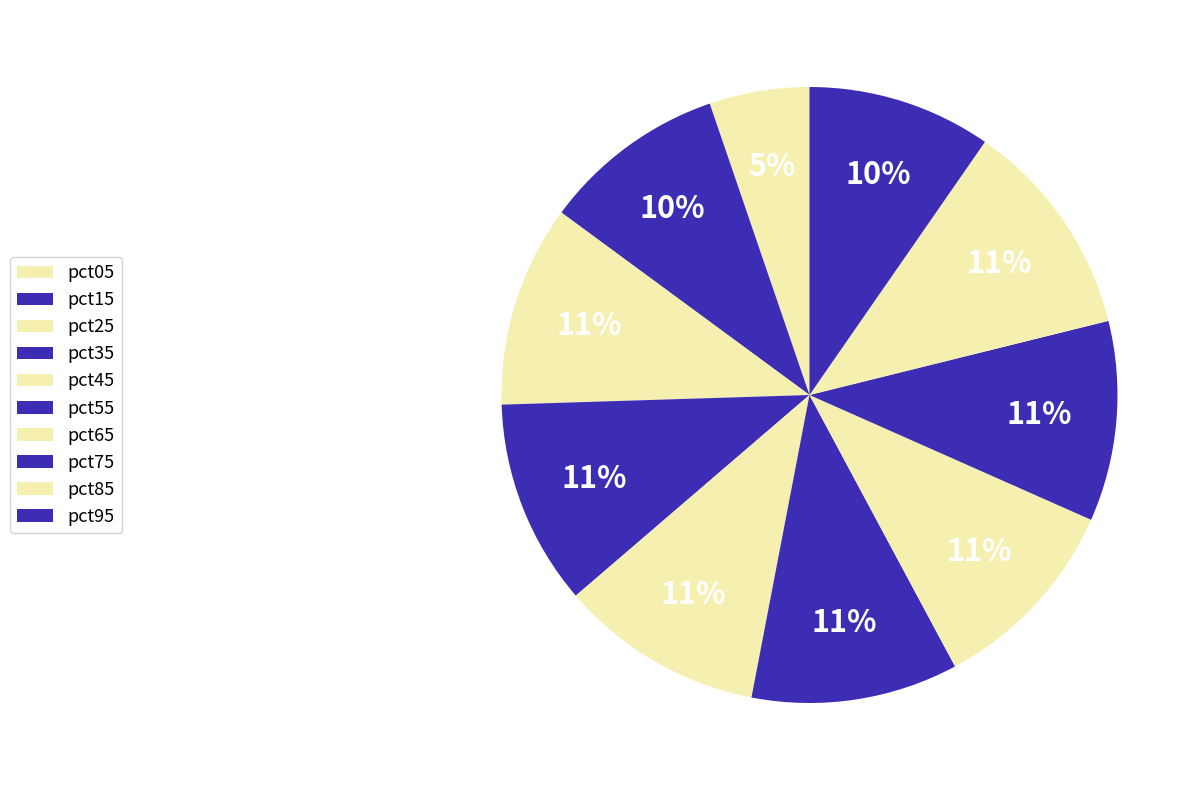

What percentage is the pct85 slice, to the nearest percent?

11%